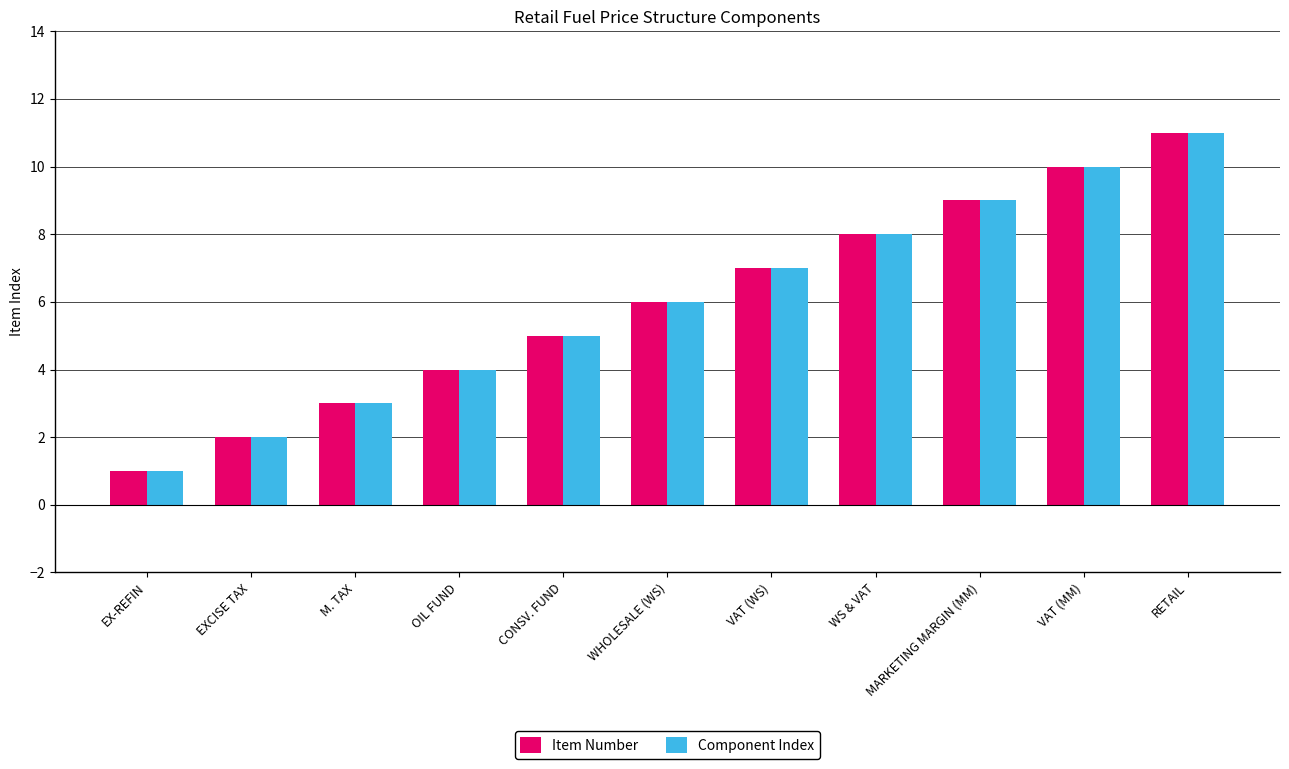

The Item Number series shows 2 at CONSV. FUND. True or false?

False